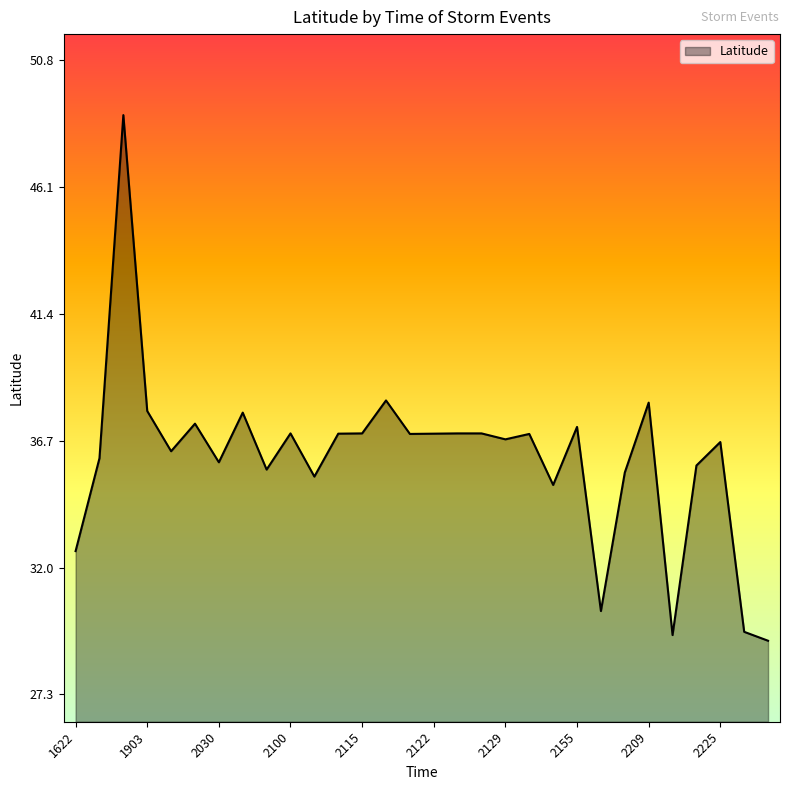

What is the minimum value shown in the chart?

29.3